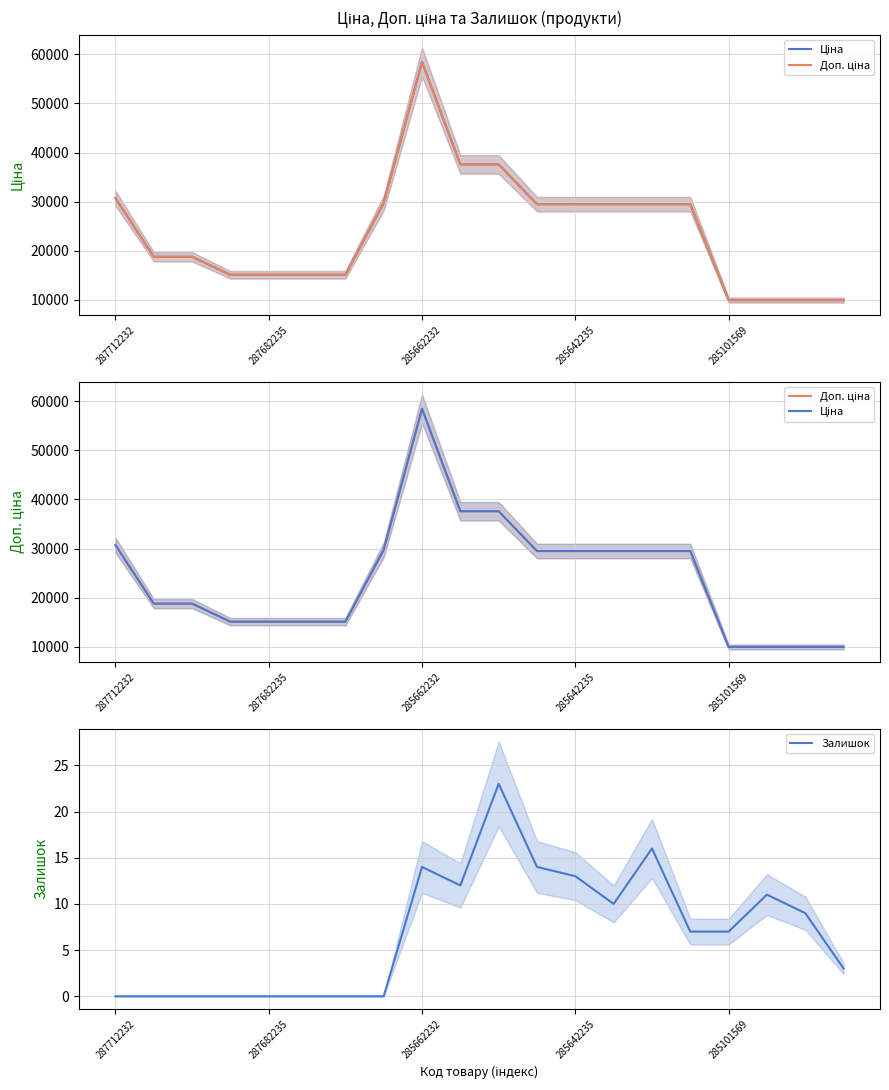

Is it true that Залишок equals 7 at 285101569?

True